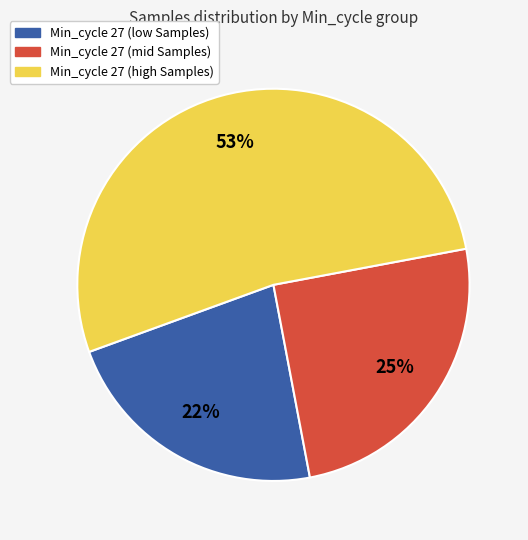

Is there any slice that represents more than half of the pie?

Yes